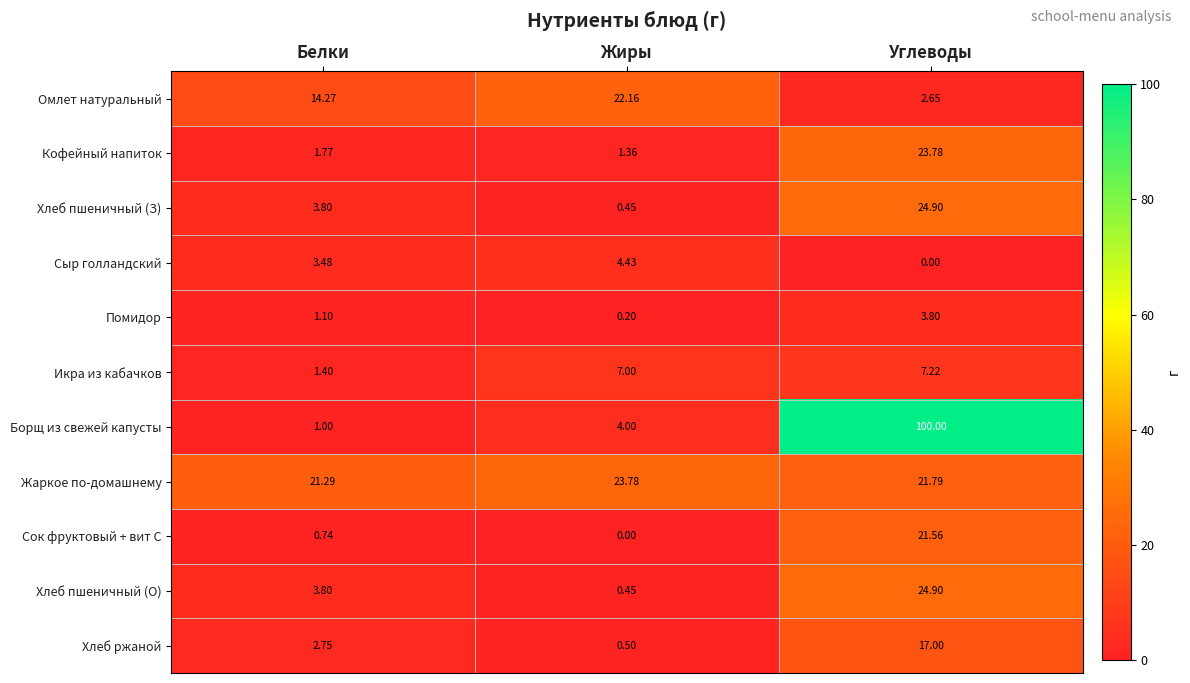

How many data points does each series have?

3